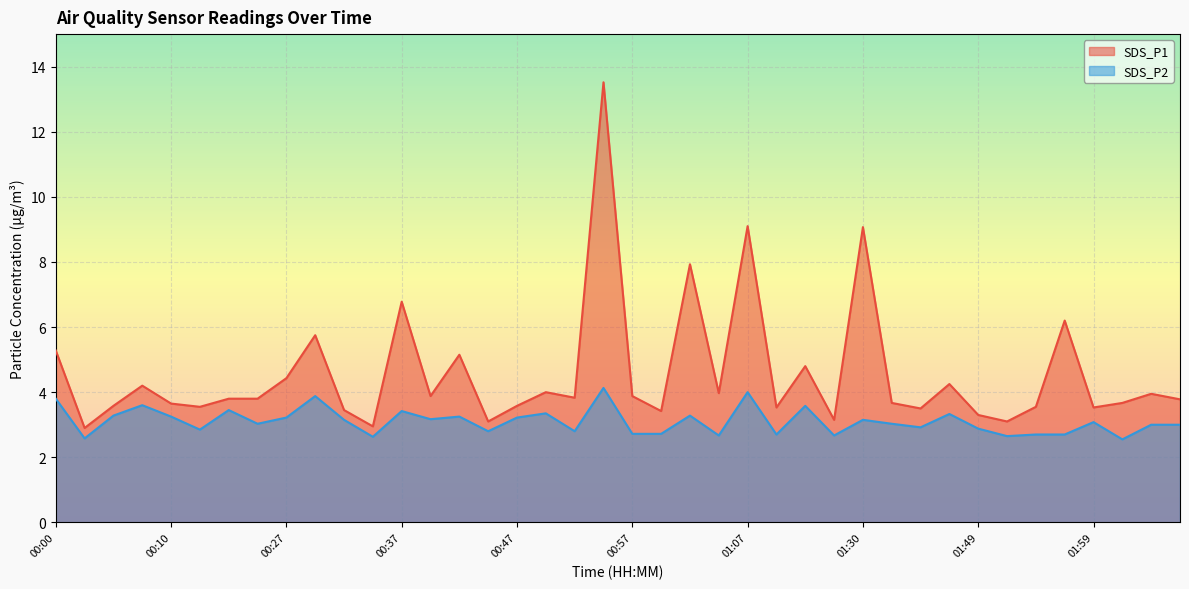

What is the spread (max minus min) of values at 00:52?

1.0